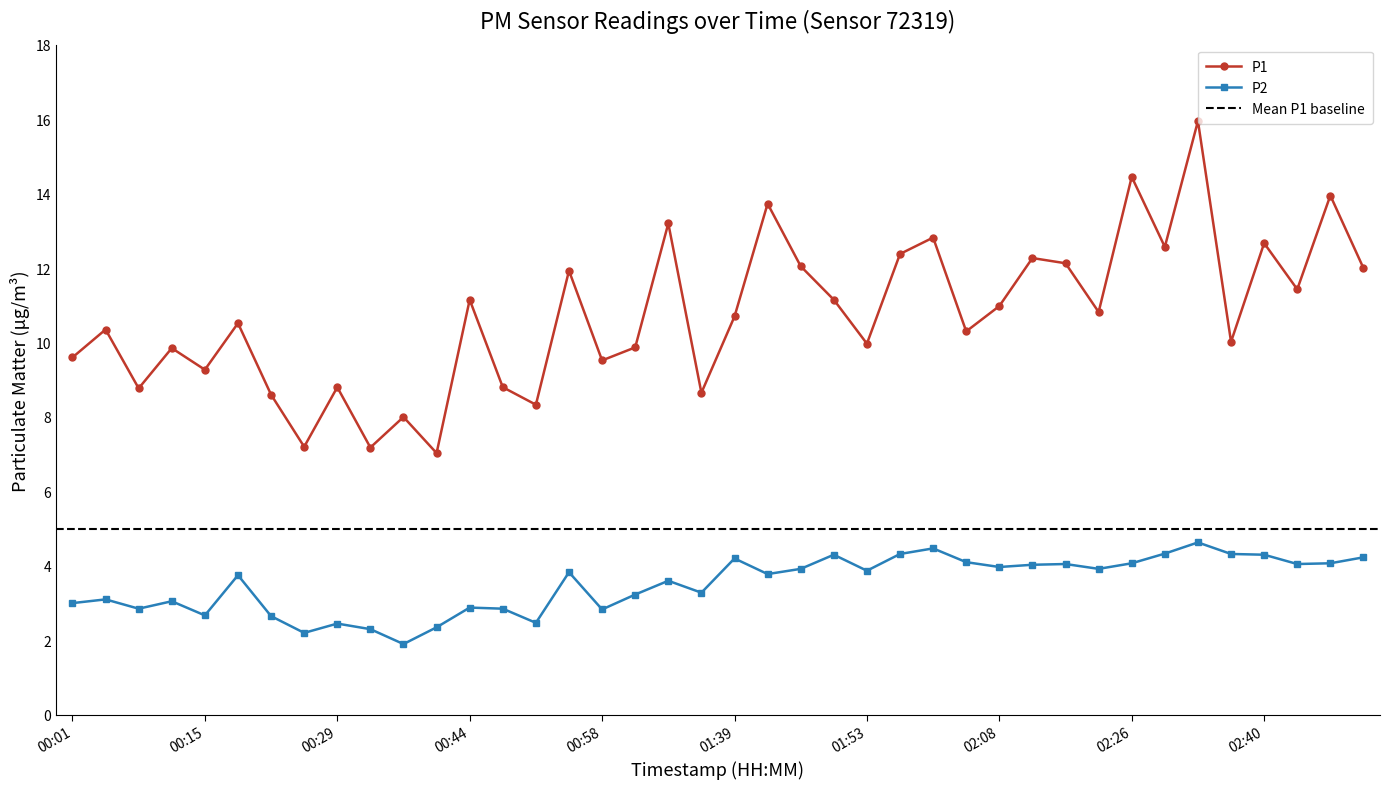

Rank the categories by P2 value from lowest to highest.

00:37, 00:26, 00:33, 00:40, 00:29, 00:51, 00:22, 00:15, 00:58, 00:08, 00:47, 00:44, 00:01, 00:12, 00:05, 01:02, 01:24, 01:16, 00:19, 01:42, 00:55, 01:53, 01:46, 02:22, 02:08, 02:15, 02:19, 02:44, 02:26, 02:47, 02:04, 01:39, 02:51, 01:50, 02:40, 01:57, 02:36, 02:29, 02:00, 02:33